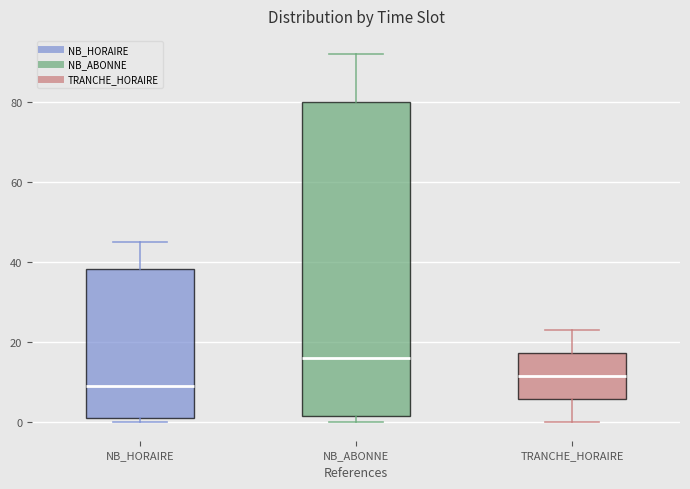

Which box is the tallest, from its lower edge to its upper edge?

NB_ABONNE